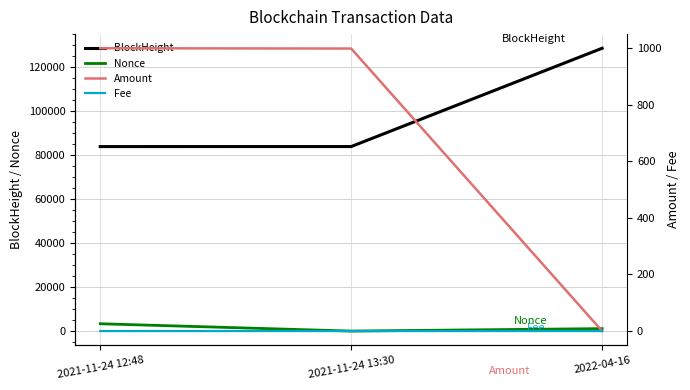

At how many categories does at least one series exceed 60238?

3